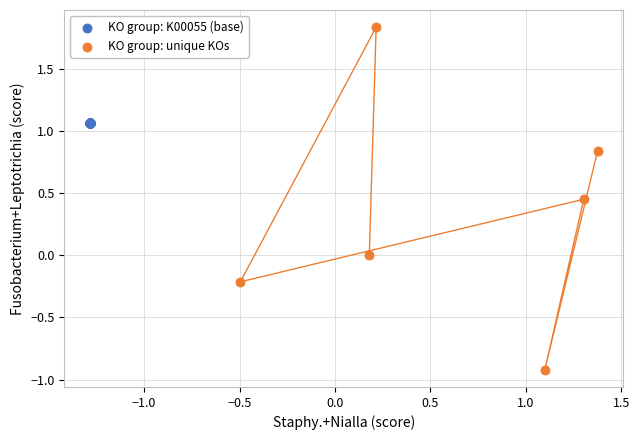

Which series reaches the maximum Y coordinate?

KO group: unique KOs